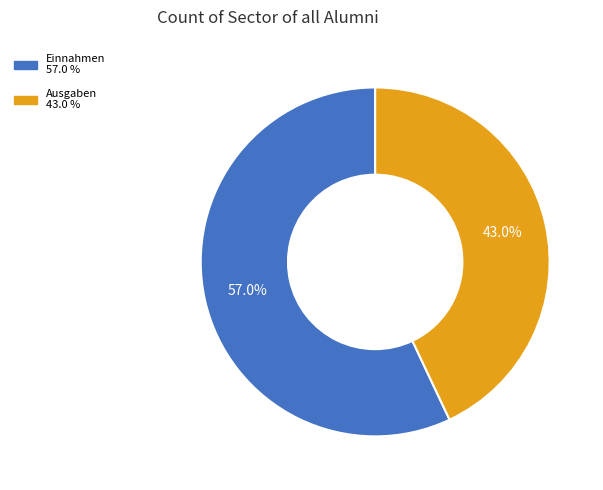

Rank the categories by value from lowest to highest.

Ausgaben, Einnahmen